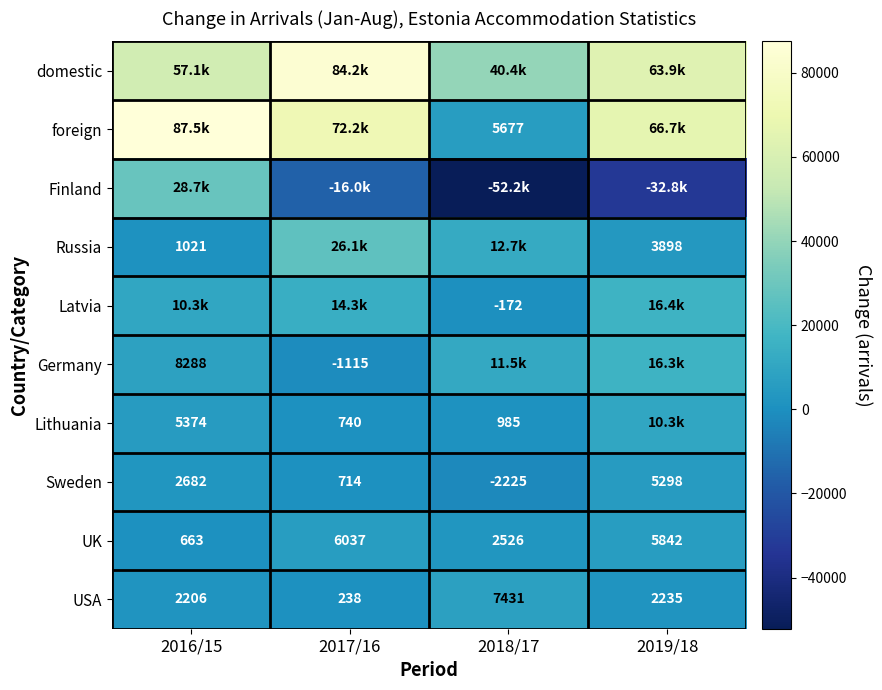

What is the spread (max minus min) of values at 2018/17?

92608